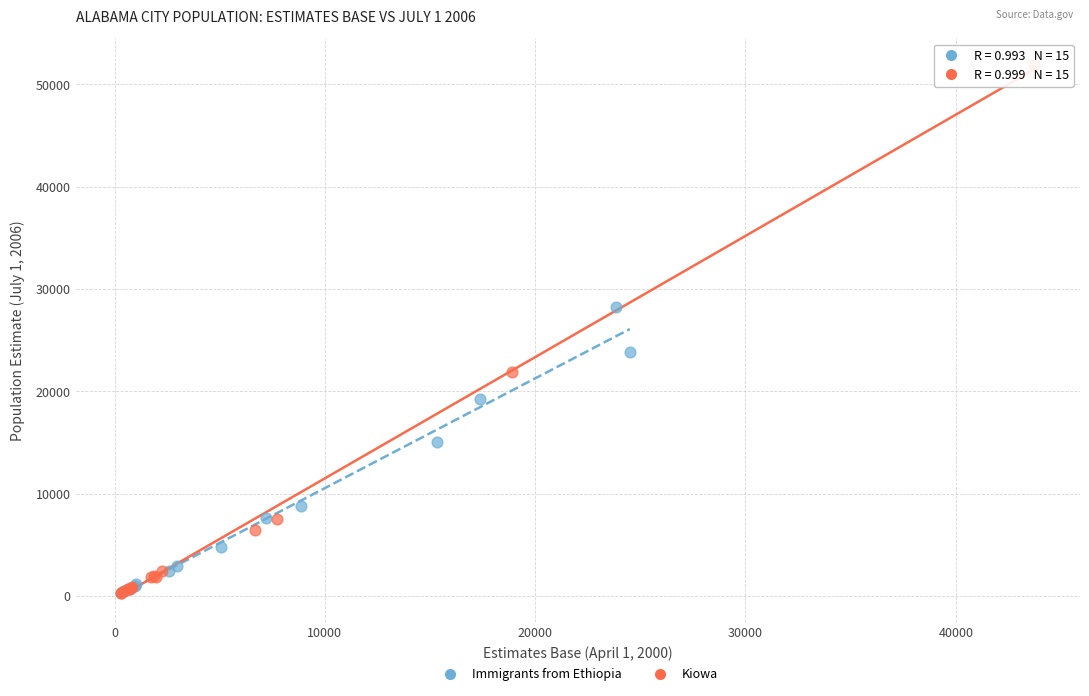

Which series contains the highest Y value?

Kiowa